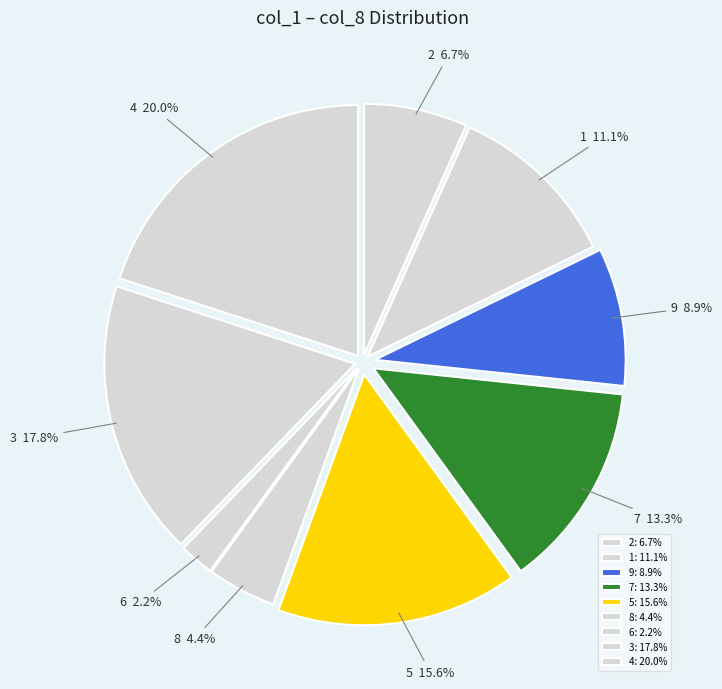

Does 3 account for over 50% of the chart?

No